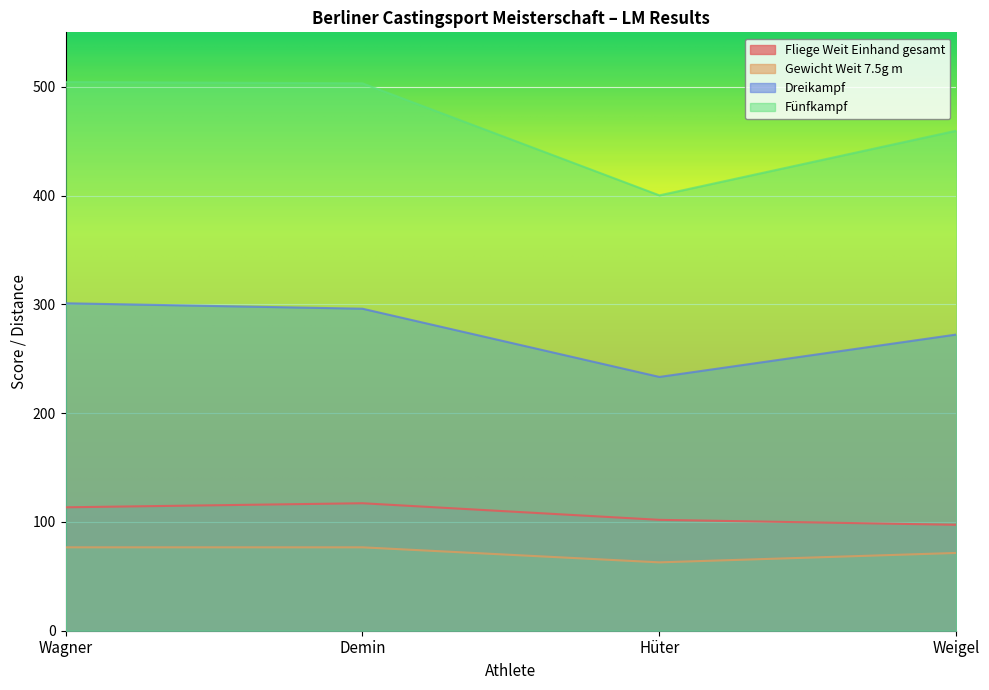

True or false: Gewicht Weit 7.5g m and Fliege Weit Einhand gesamt cross at least once.

False